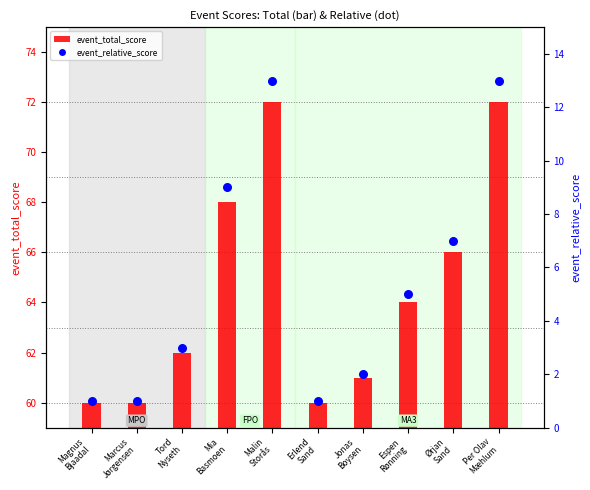

What are all the series names shown in the legend?

event_total_score, event_relative_score